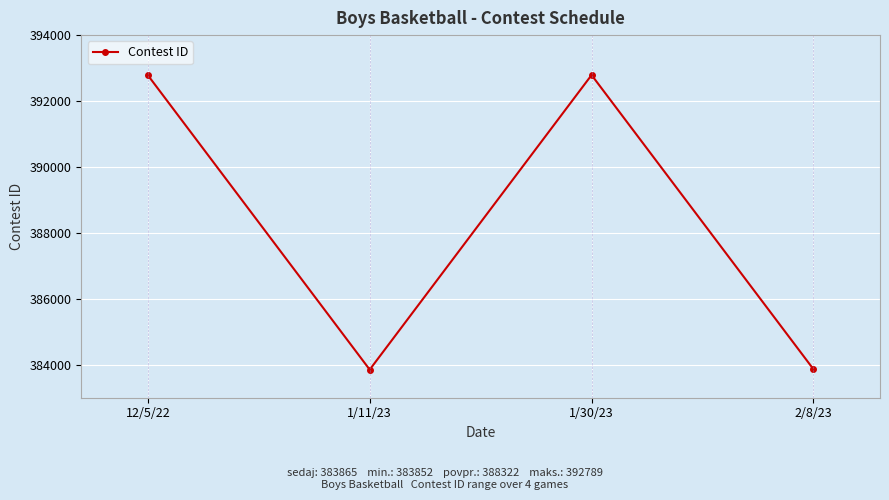

True or false: the data shows 383852 at 1/11/23.

True